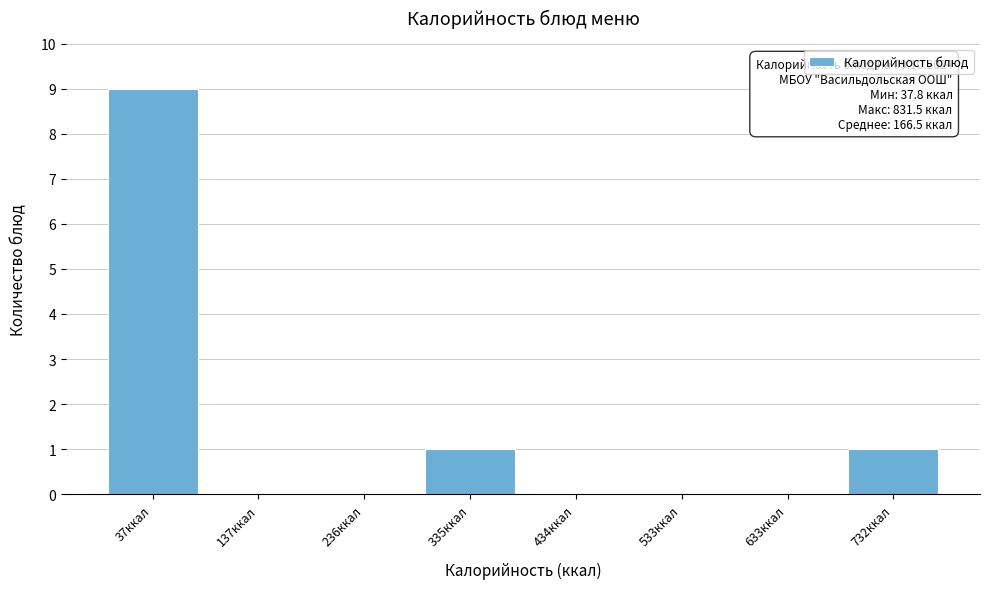

Reading left to right, list all the values displayed in this chart.

37ккал=9	137ккал=0	236ккал=0	335ккал=1	434ккал=0	533ккал=0	633ккал=0	732ккал=1